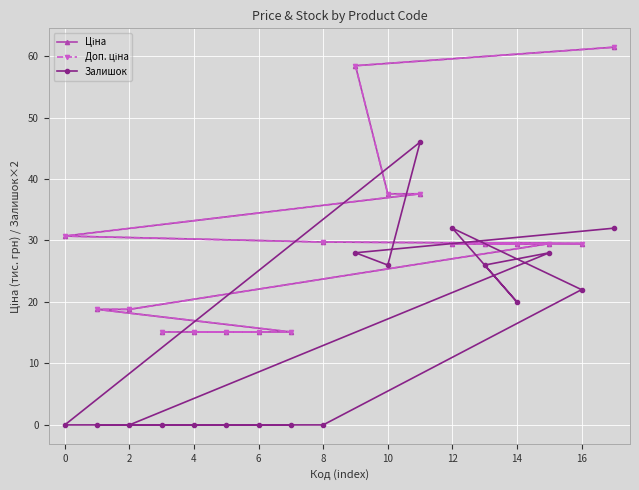

How many lines are shown in the chart?

3